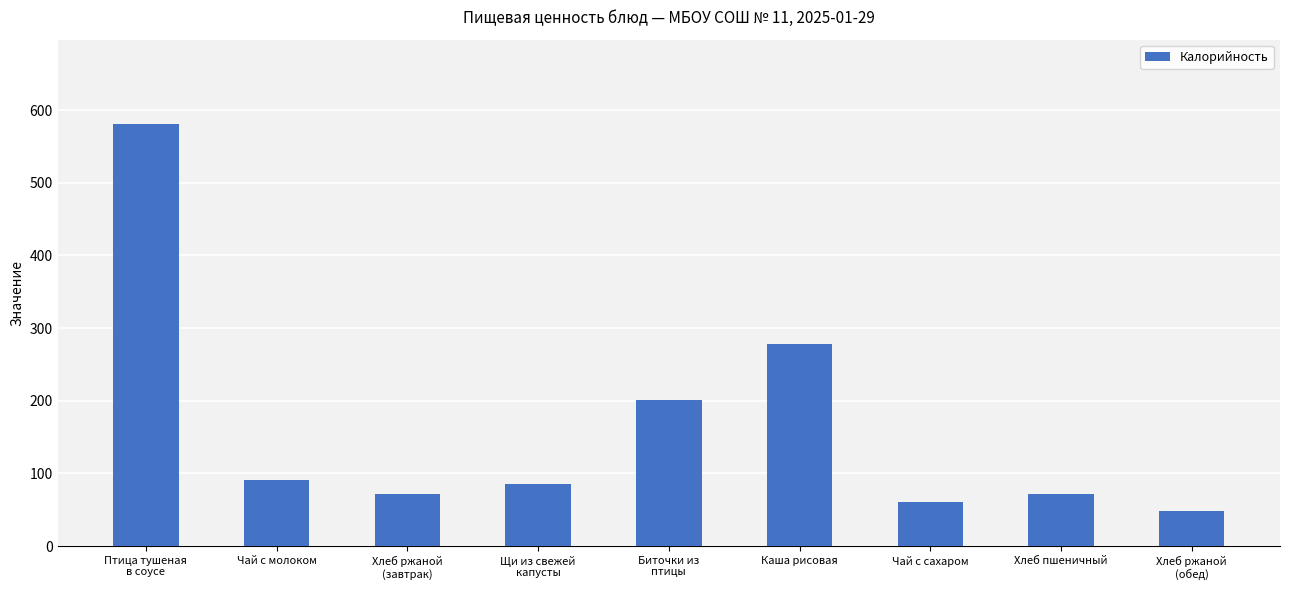

At which label is the value closest to 314?

Каша рисовая